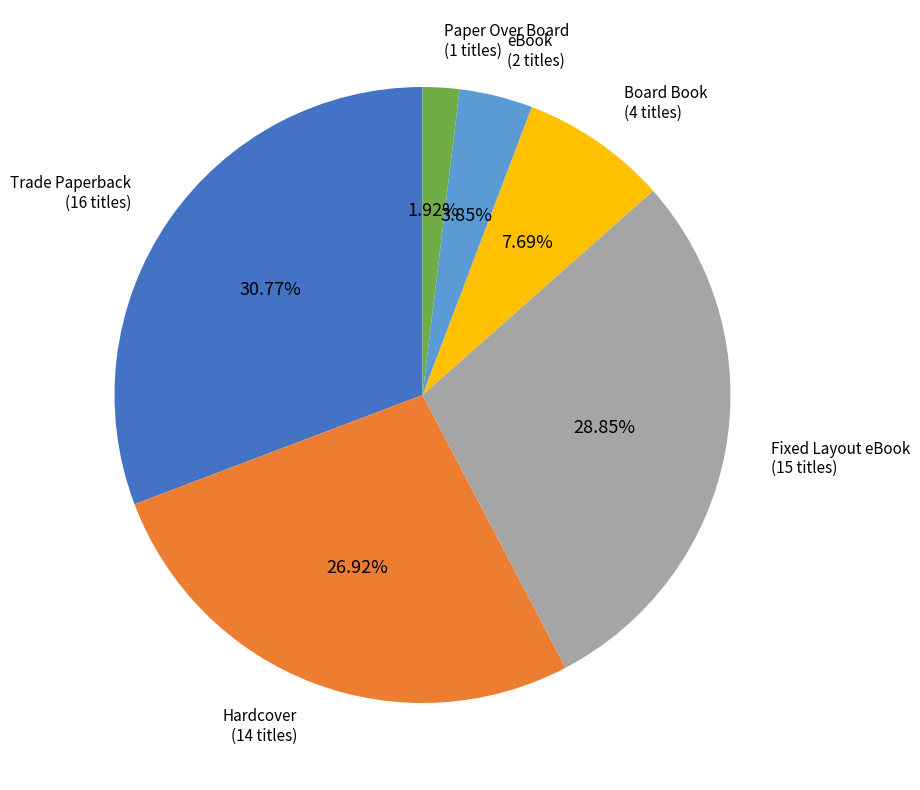

Do Hardcover and Trade Paperback together represent more than half of the pie?

Yes